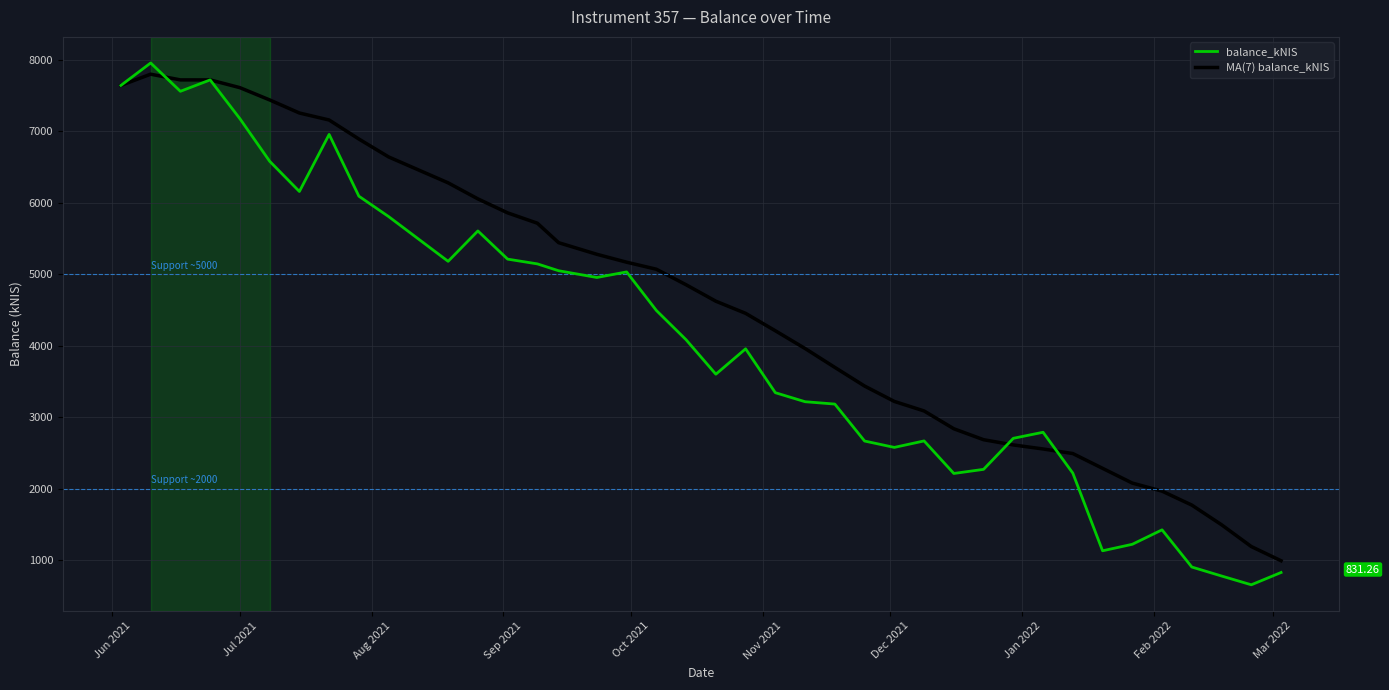

What is the lowest value of the balance_kNIS series?

659.3